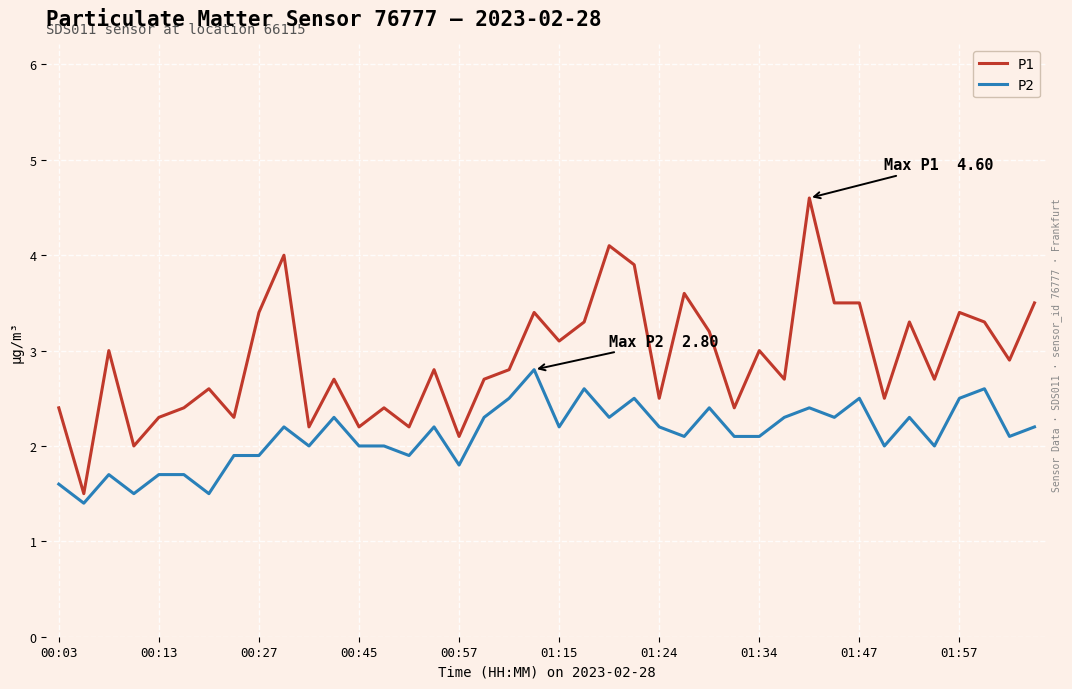

What is the smallest value displayed?

1.4